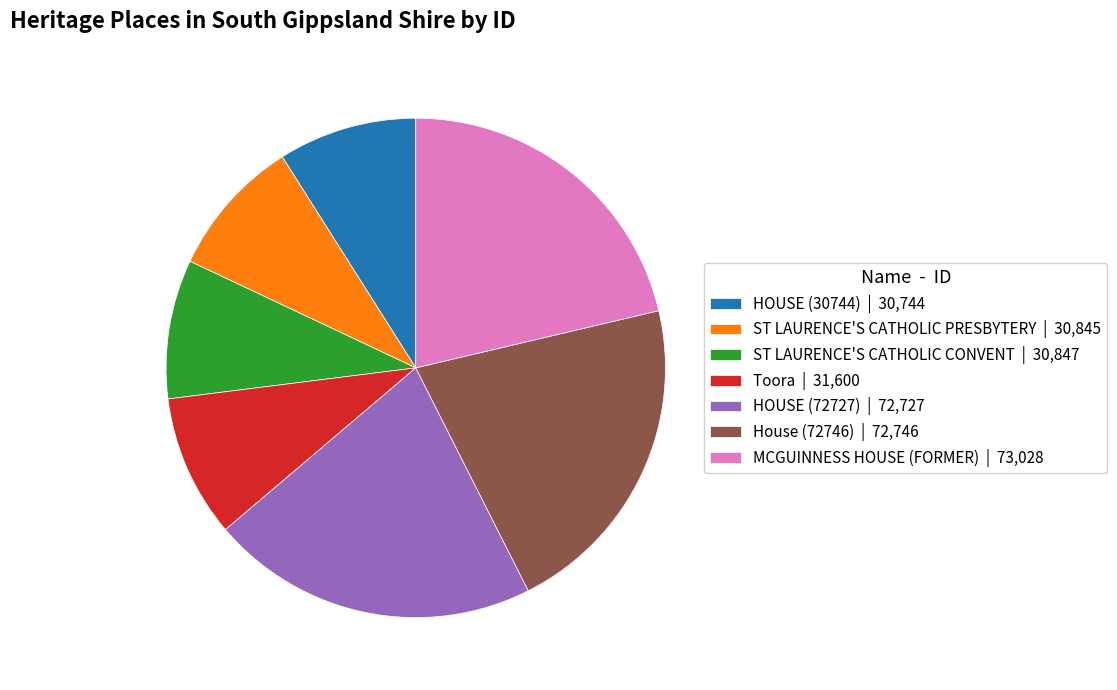

Is it true that HOUSE (30744) is 3% of the pie?

False